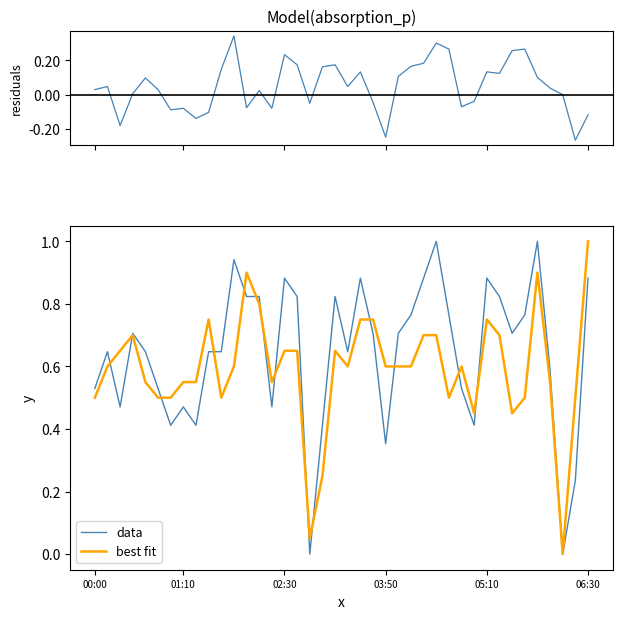

What is the difference between the maximum and minimum values in the residuals series?

0.6